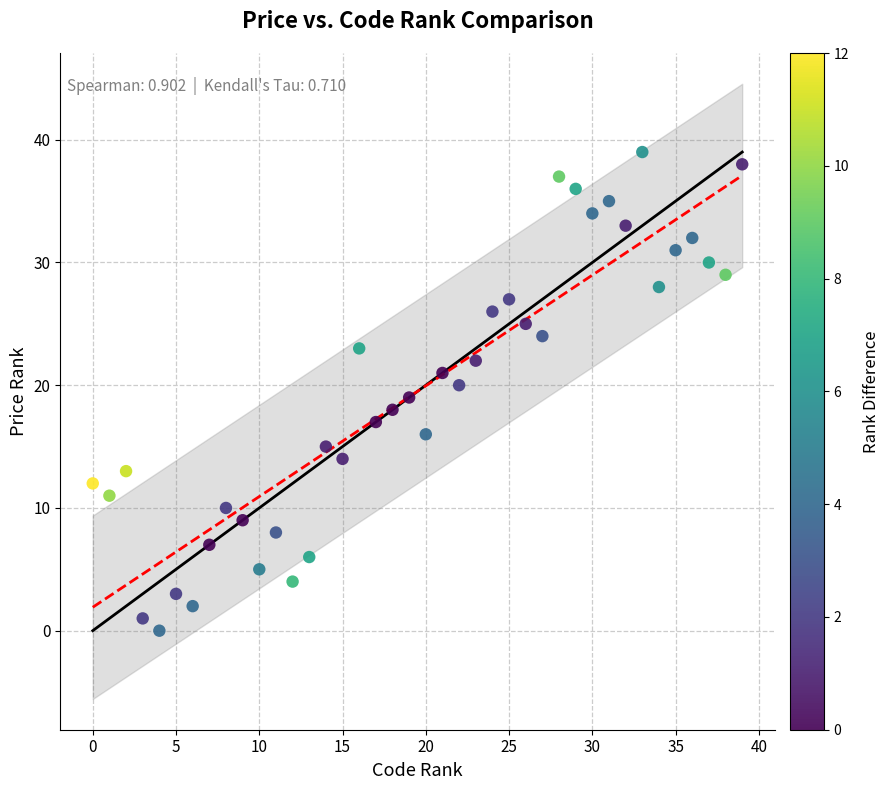

What is the range of Y values (max minus min)?

39